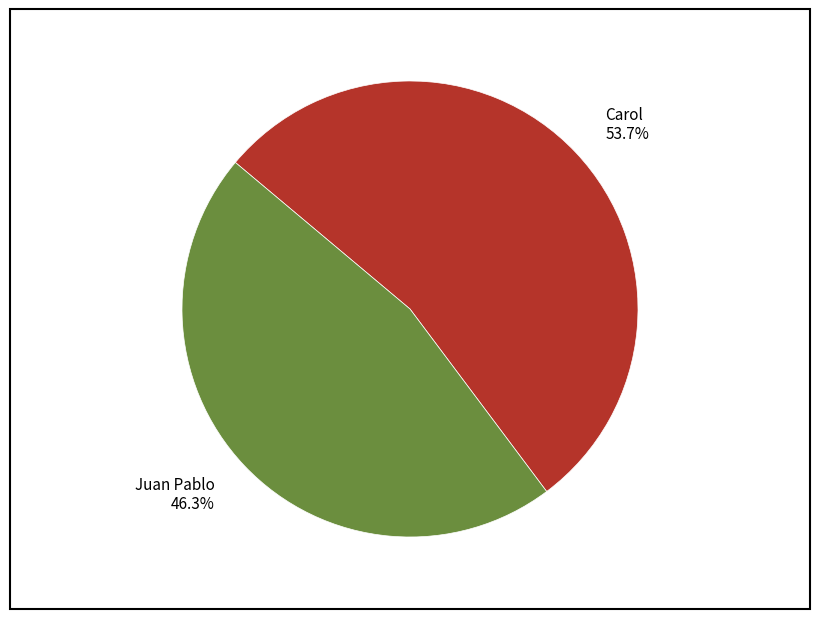

Is there a majority slice in this chart?

Yes